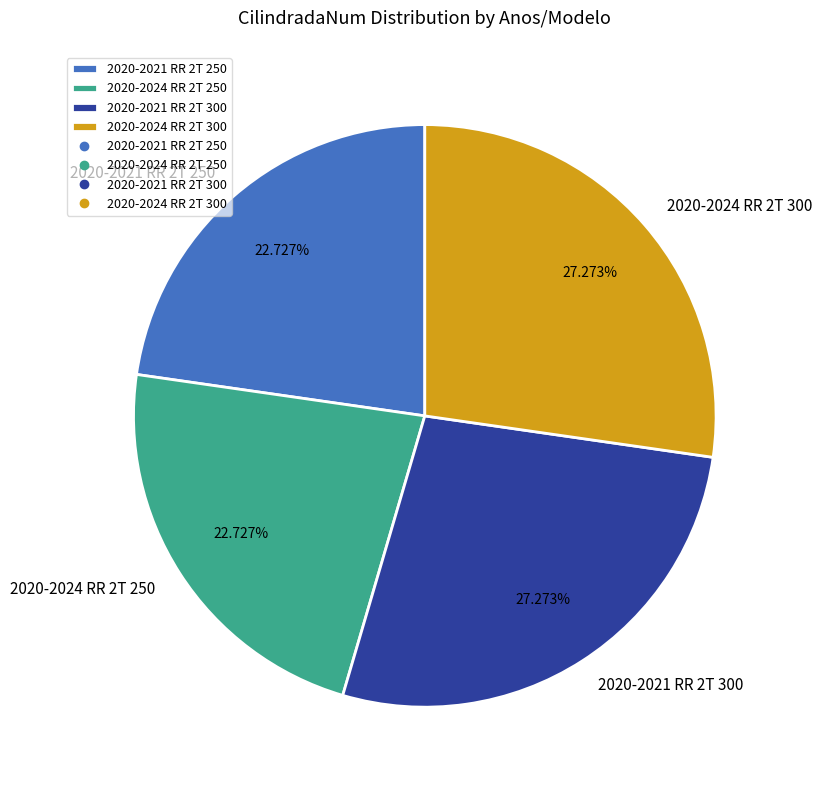

How many slices are in this pie chart?

4